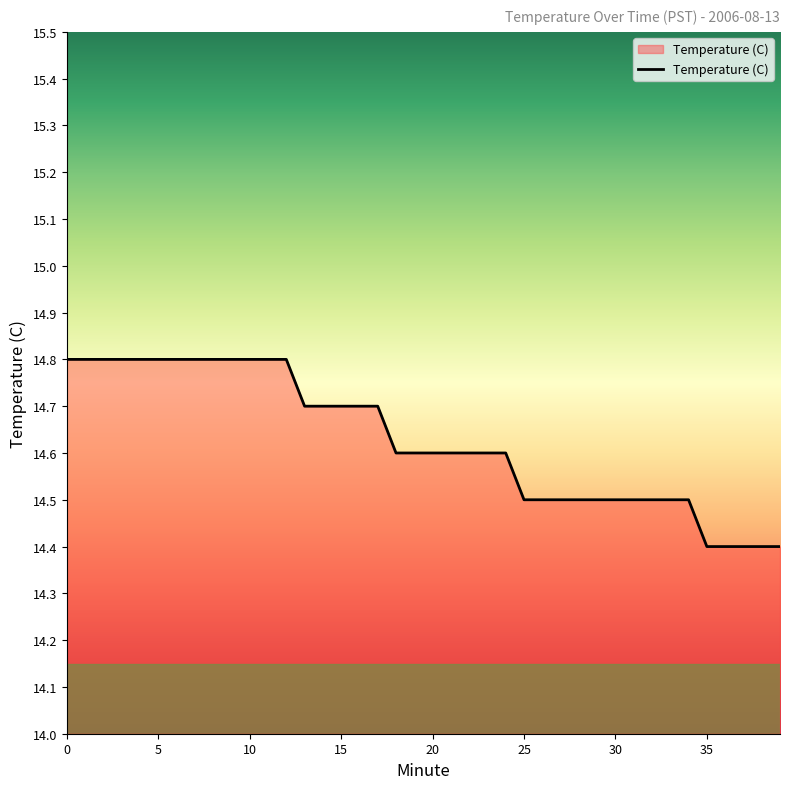

What is the difference between the maximum and minimum values?

0.4